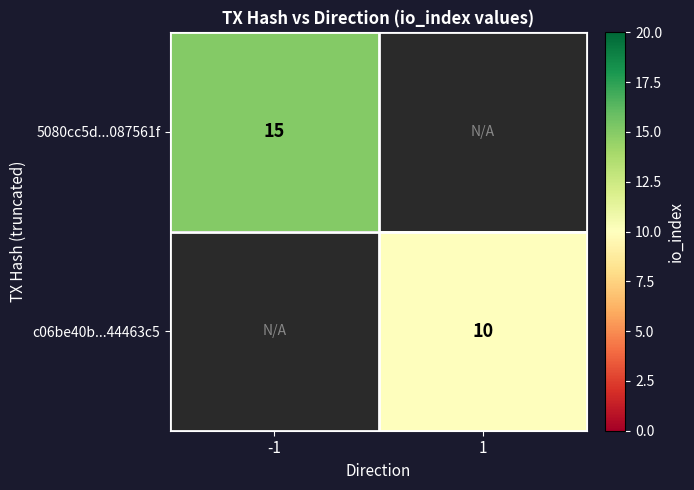

Is the value of 5080cc5d...087561f at -1 greater than the value of c06be40b...44463c5 at 1?

Yes